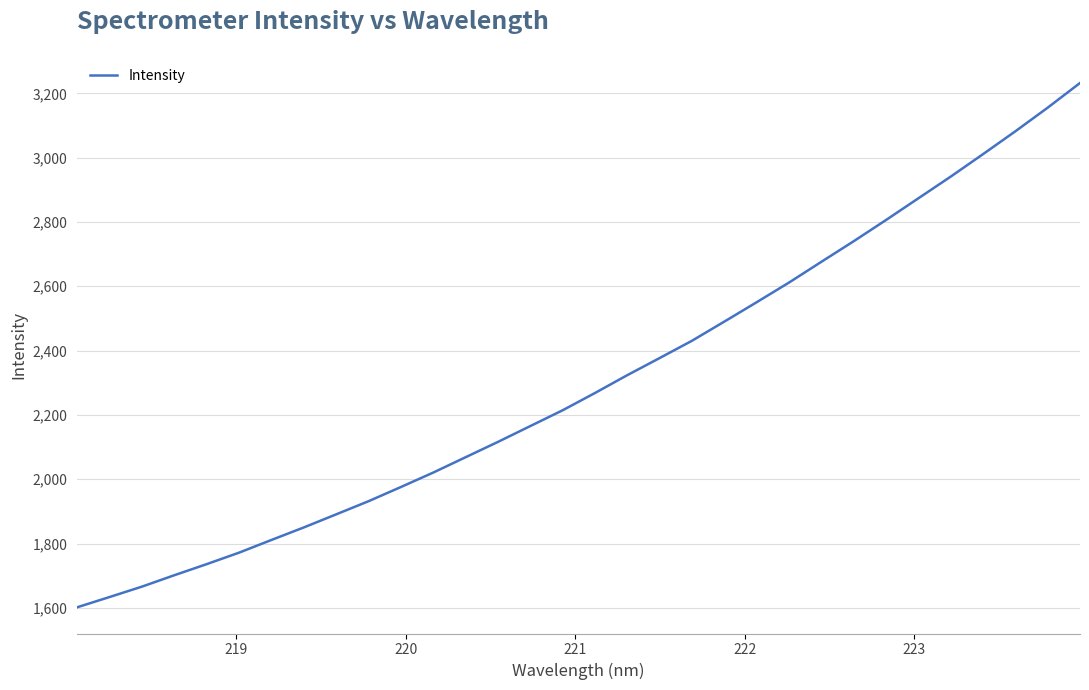

What is the difference between the maximum and minimum values?

1630.6